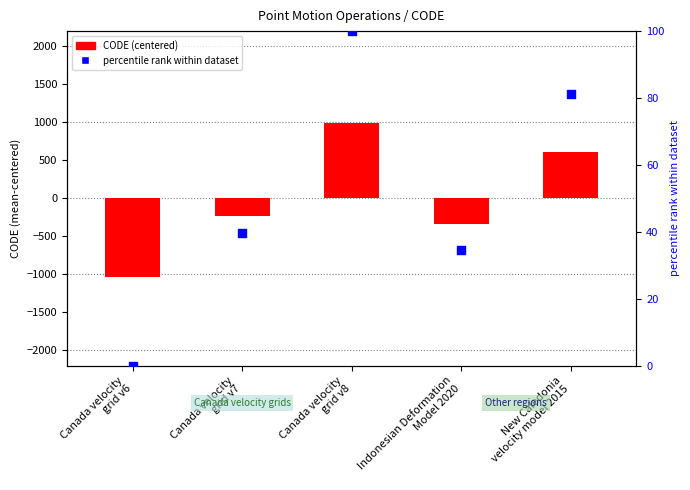

What are all the series names shown in the legend?

CODE (centered), percentile rank within dataset